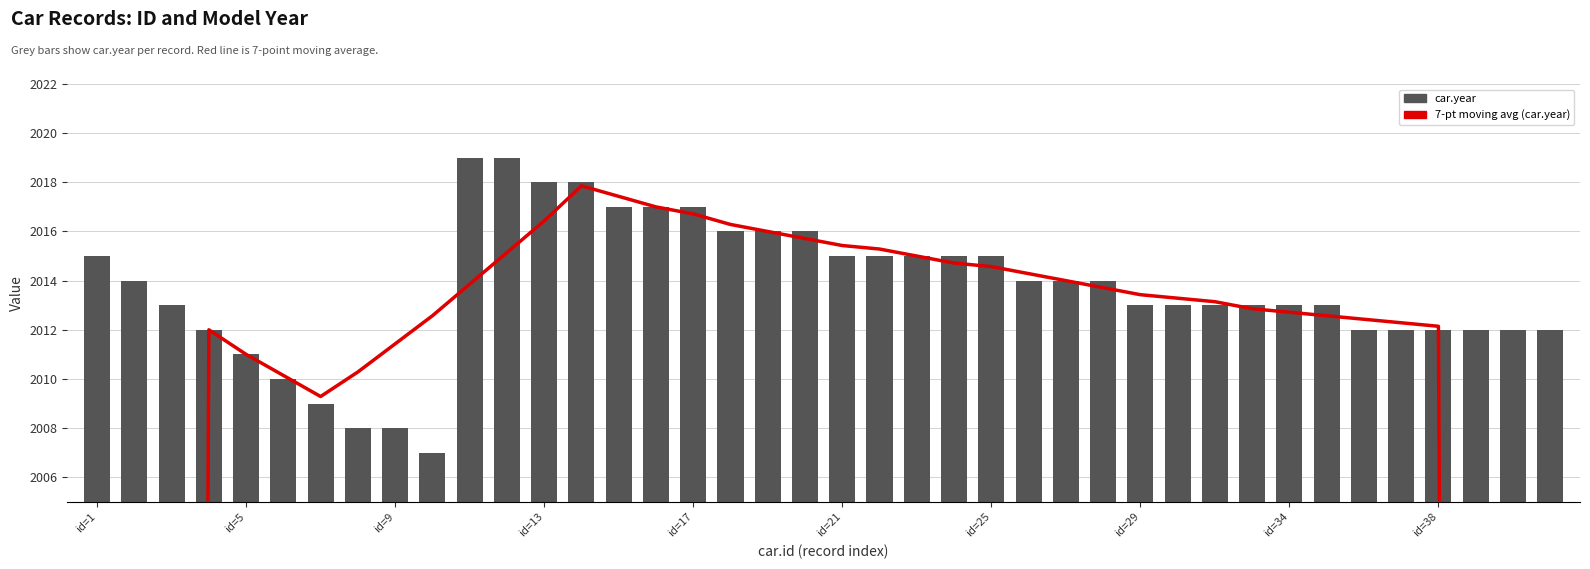

Which series has the widest spread of values?

7-pt moving avg (car.year)